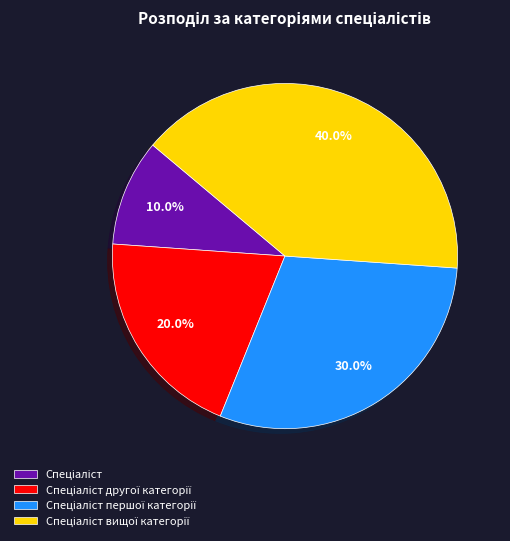

Is there a majority slice in this chart?

No